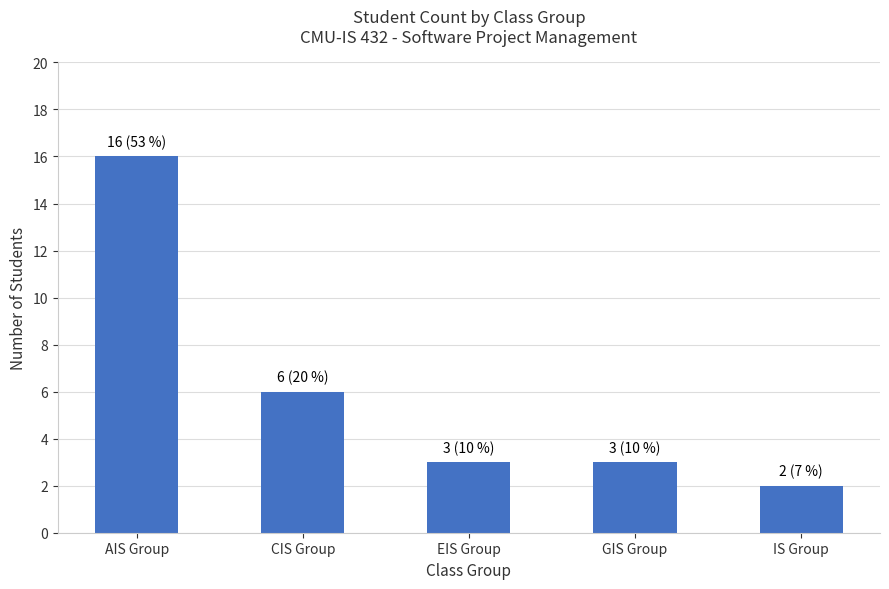

What is the change in value from EIS Group to IS Group?

-1